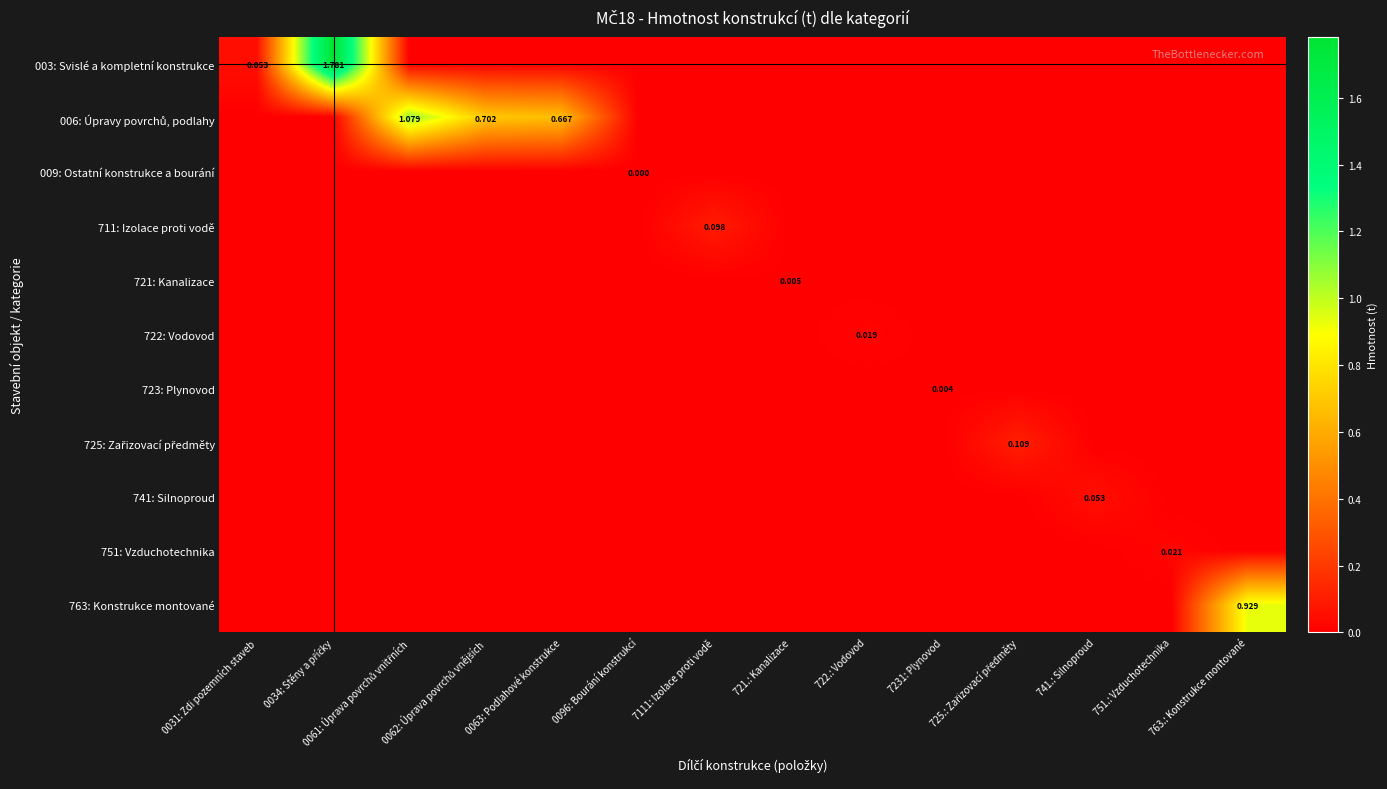

Which category has the highest value across all series?

0034: Stěny a příčky